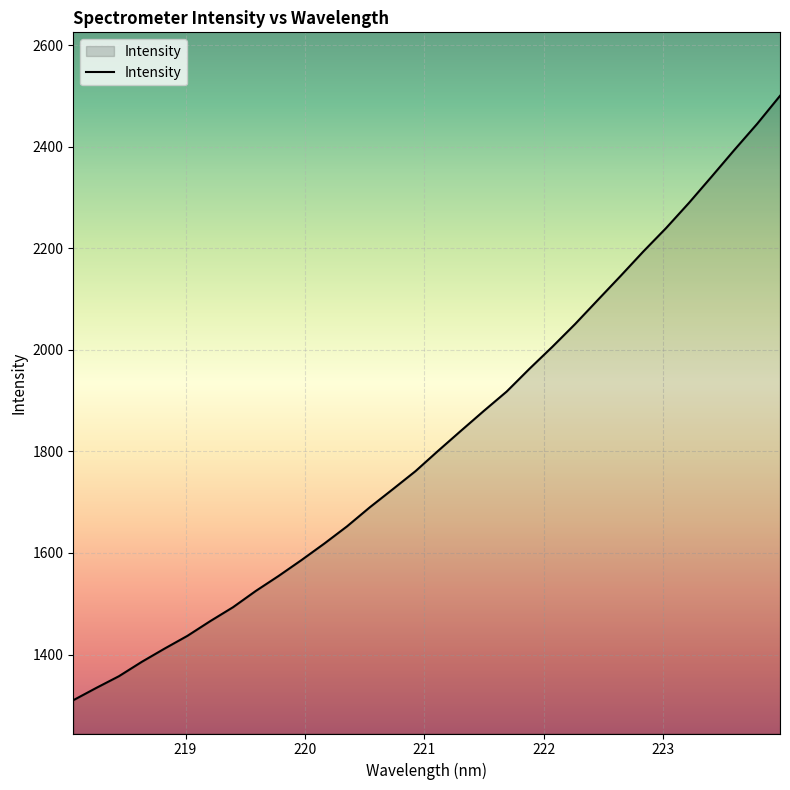

What is the minimum value shown in the chart?

1310.1